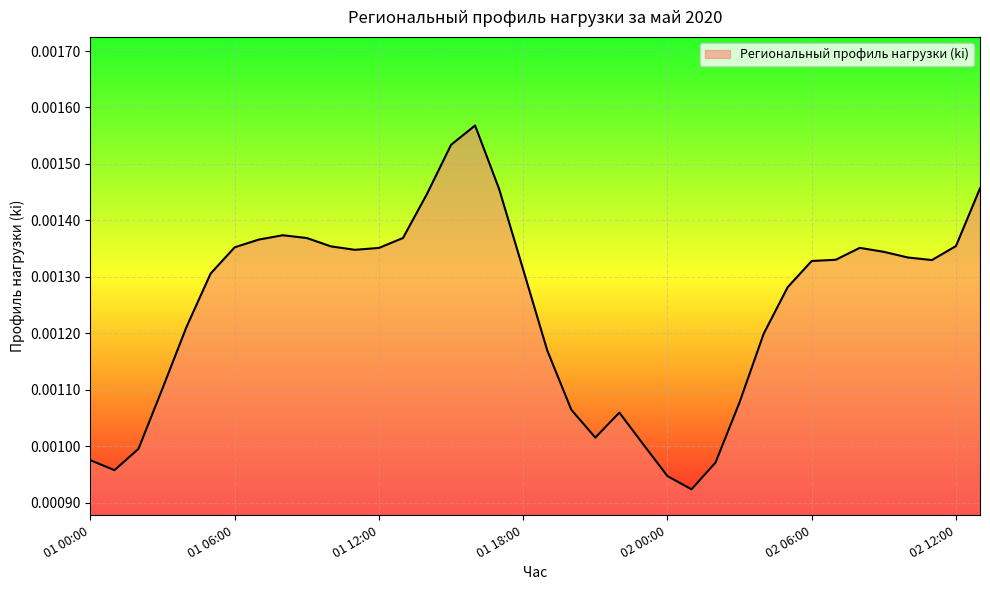

Reading right to left, what are all the values shown in this chart?

02 13:00=0.0	02 12:00=0.0	02 11:00=0.0	02 10:00=0.0	02 09:00=0.0	02 08:00=0.0	02 07:00=0.0	02 06:00=0.0	02 05:00=0.0	02 04:00=0.0	02 03:00=0.0	02 02:00=0.0	02 01:00=0.0	02 00:00=0.0	01 23:00=0.0	01 22:00=0.0	01 21:00=0.0	01 20:00=0.0	01 19:00=0.0	01 18:00=0.0	01 17:00=0.0	01 16:00=0.0	01 15:00=0.0	01 14:00=0.0	01 13:00=0.0	01 12:00=0.0	01 11:00=0.0	01 10:00=0.0	01 09:00=0.0	01 08:00=0.0	01 07:00=0.0	01 06:00=0.0	01 05:00=0.0	01 04:00=0.0	01 03:00=0.0	01 02:00=0.0	01 01:00=0.0	01 00:00=0.0